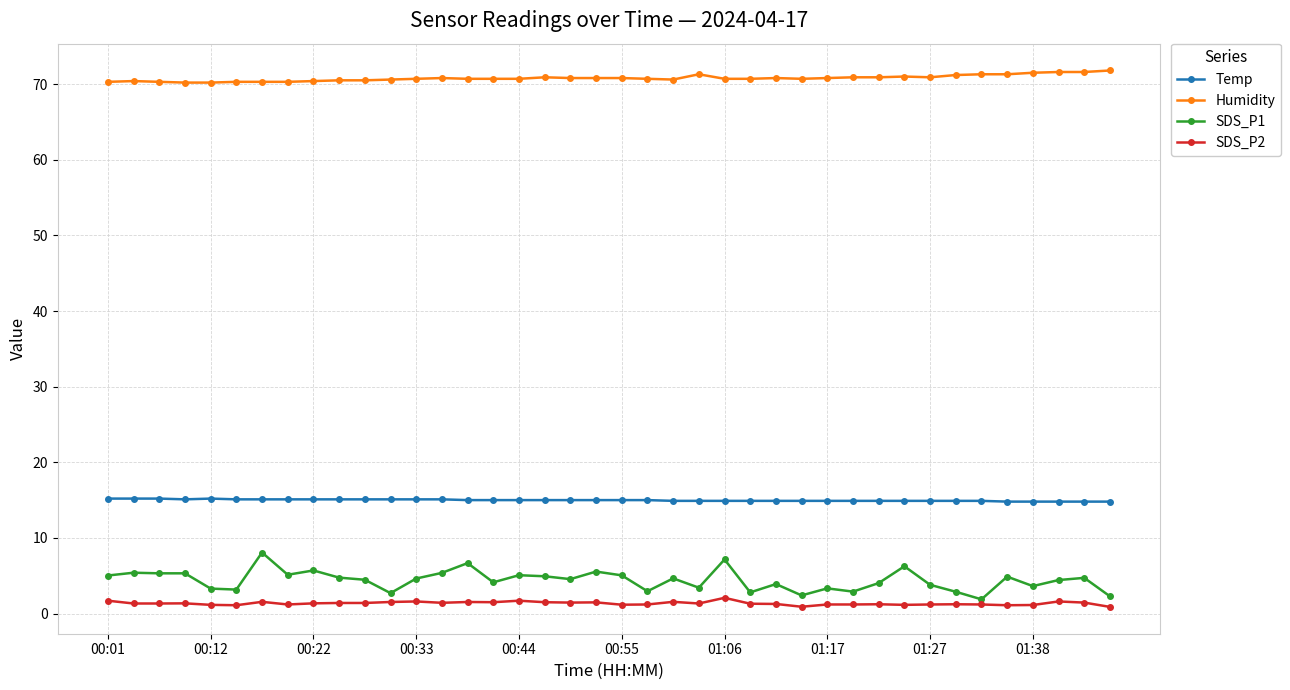

Which series has the largest total across all categories?

Humidity